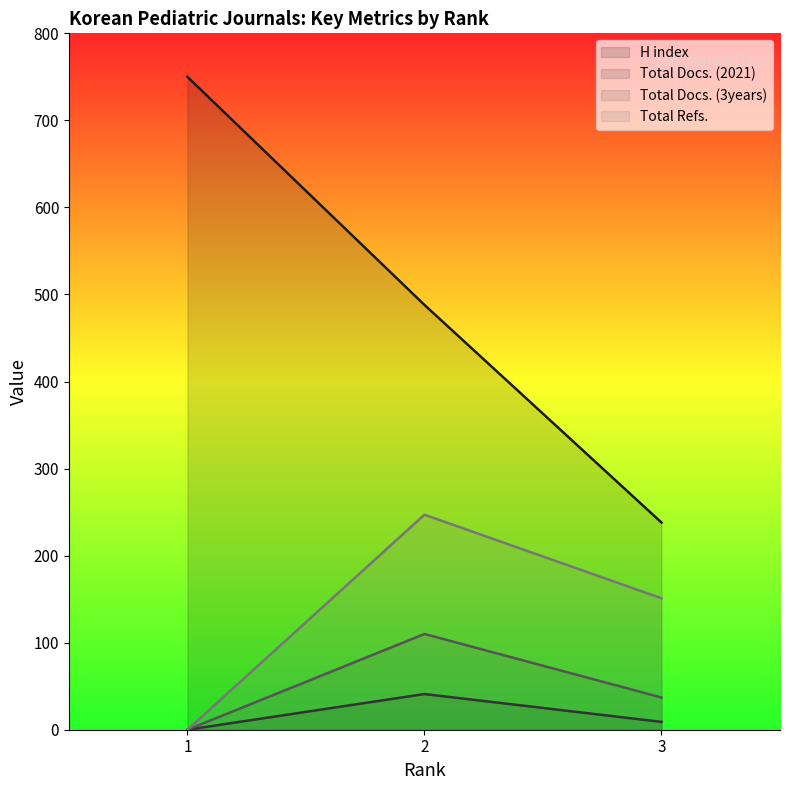

Is it true that Total Refs. equals 0 at 1?

True